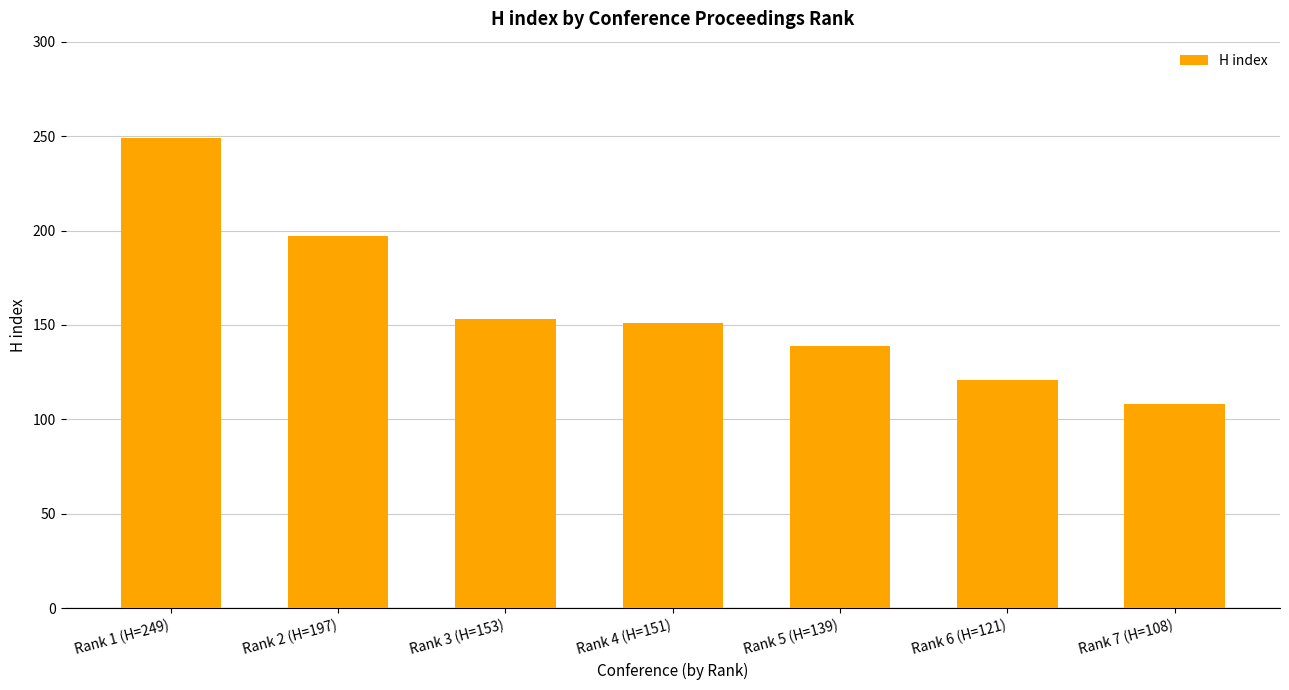

What is the change in value from Rank 3 (H=153) to Rank 5 (H=139)?

-14